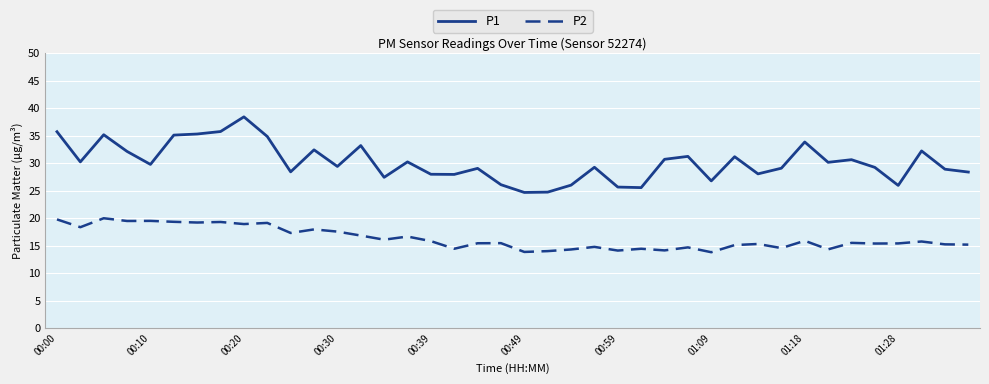

In P1, how many points are lower than both neighbors (excluding endpoints)?

12